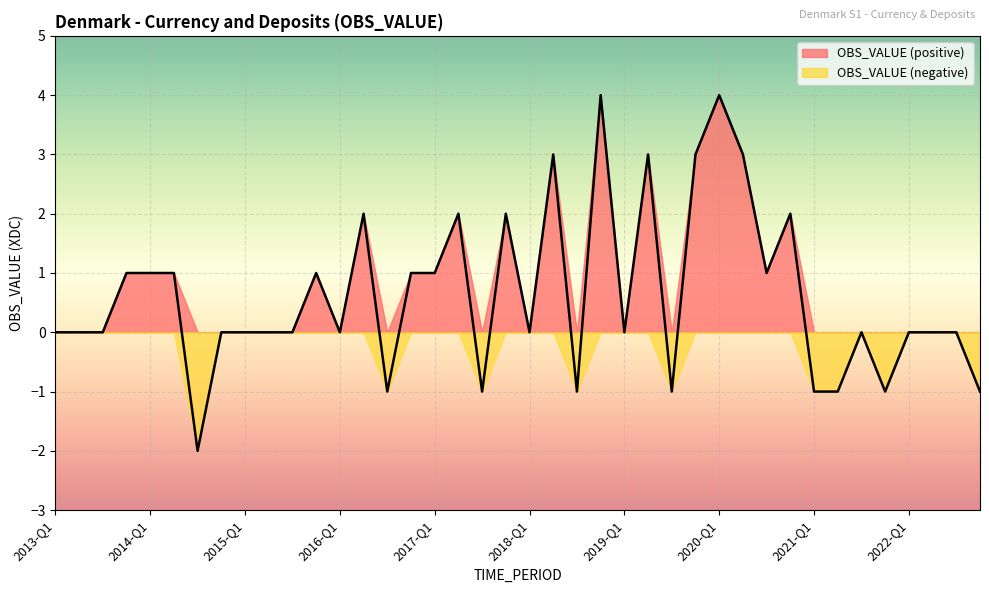

The value at 2017-Q4 is 2. True or false?

True